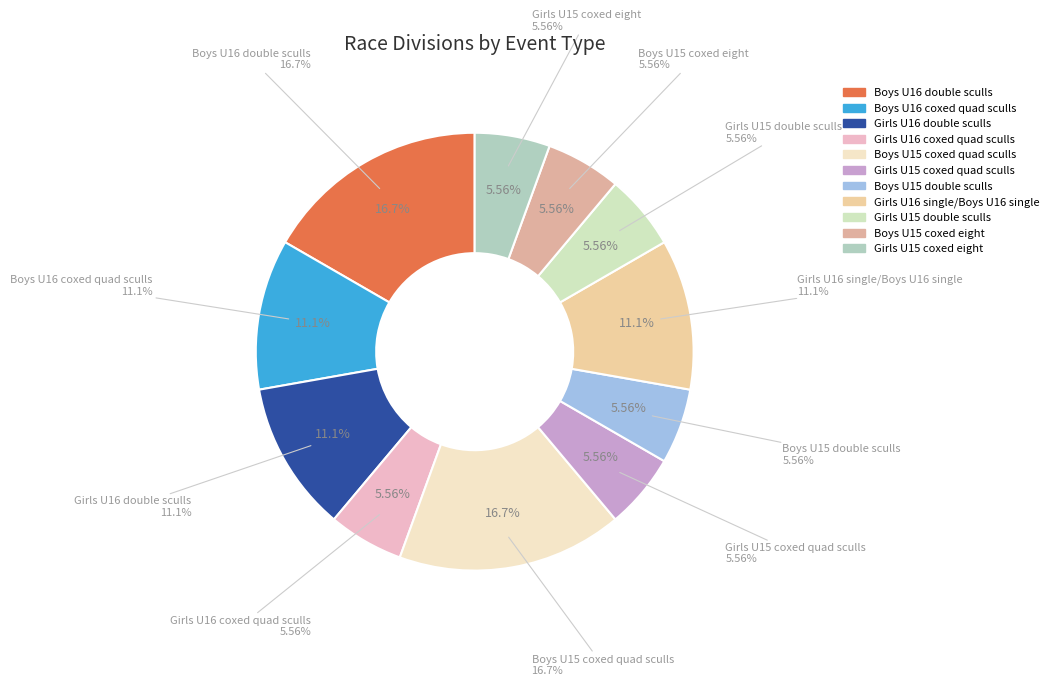

Which category has the biggest portion of the pie?

Boys U16 double sculls